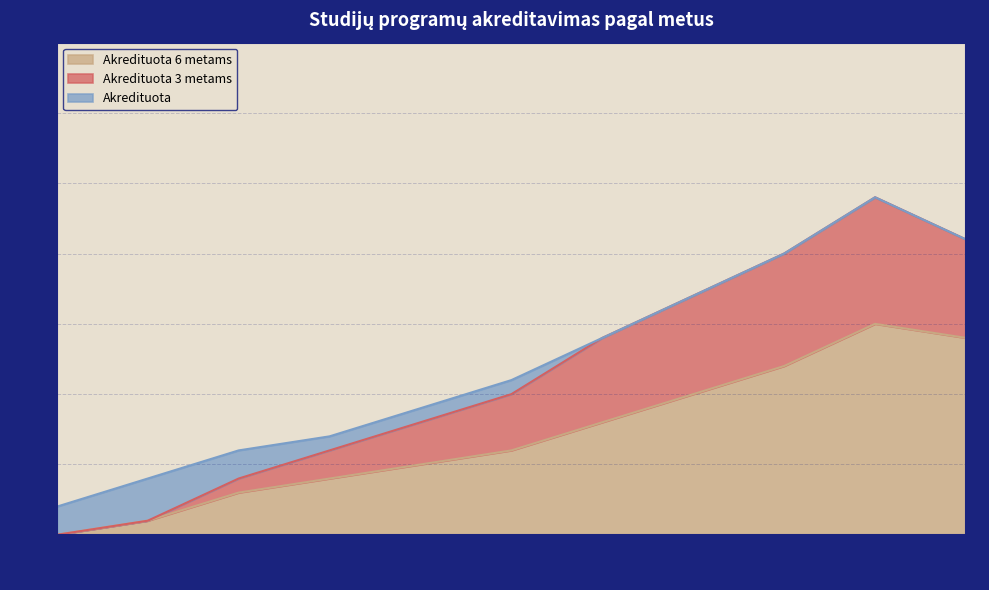

True or false: Akredituota 3 metams and Akredituota 6 metams cross at least once.

False